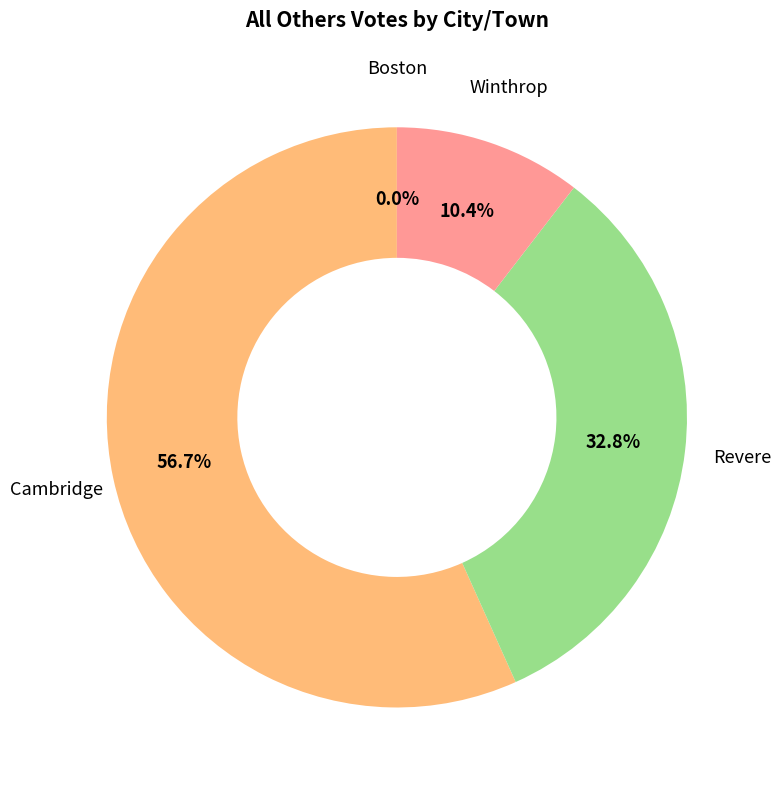

Is it true that Winthrop is 10% of the pie?

True